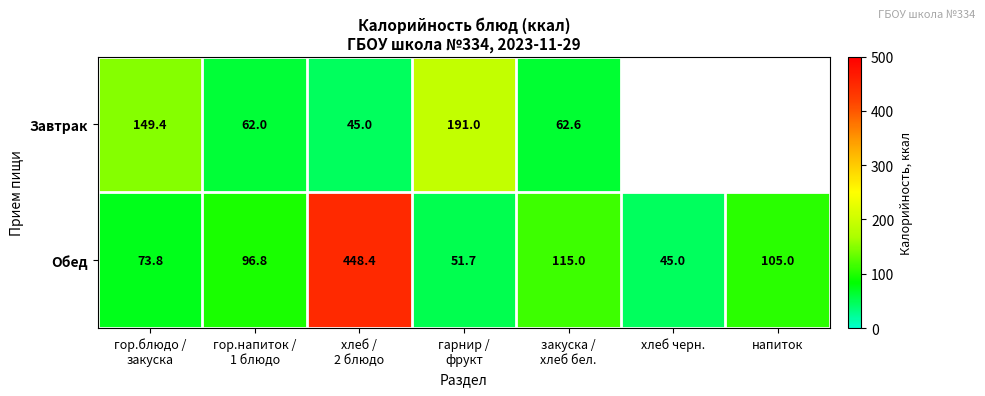

Which series changed the most between гор.напиток /
1 блюдо and закуска /
хлеб бел.?

Обед